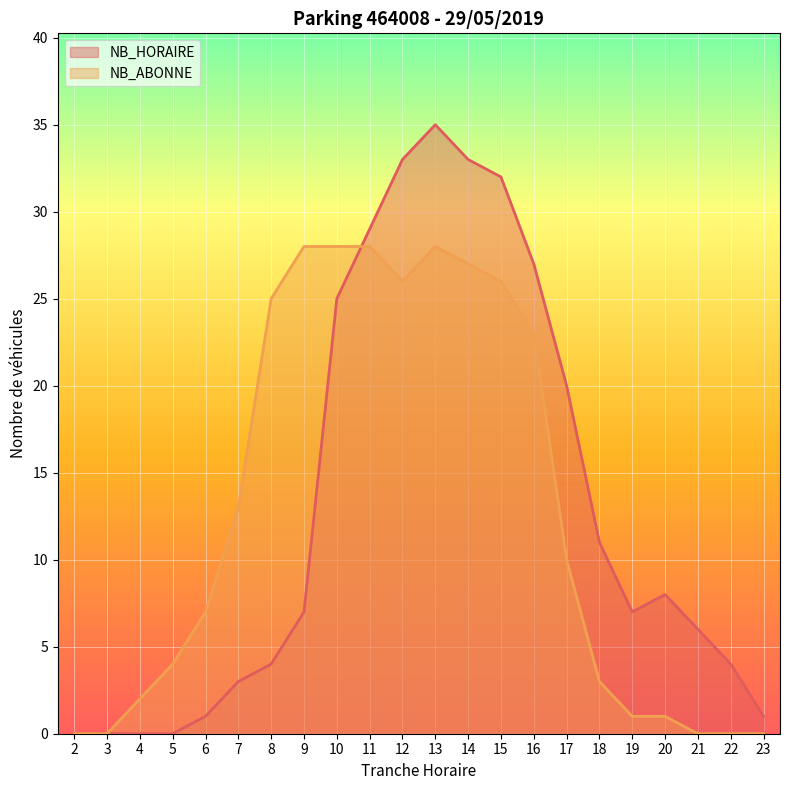

List the series in order of their peak value, highest first.

NB_HORAIRE, NB_ABONNE